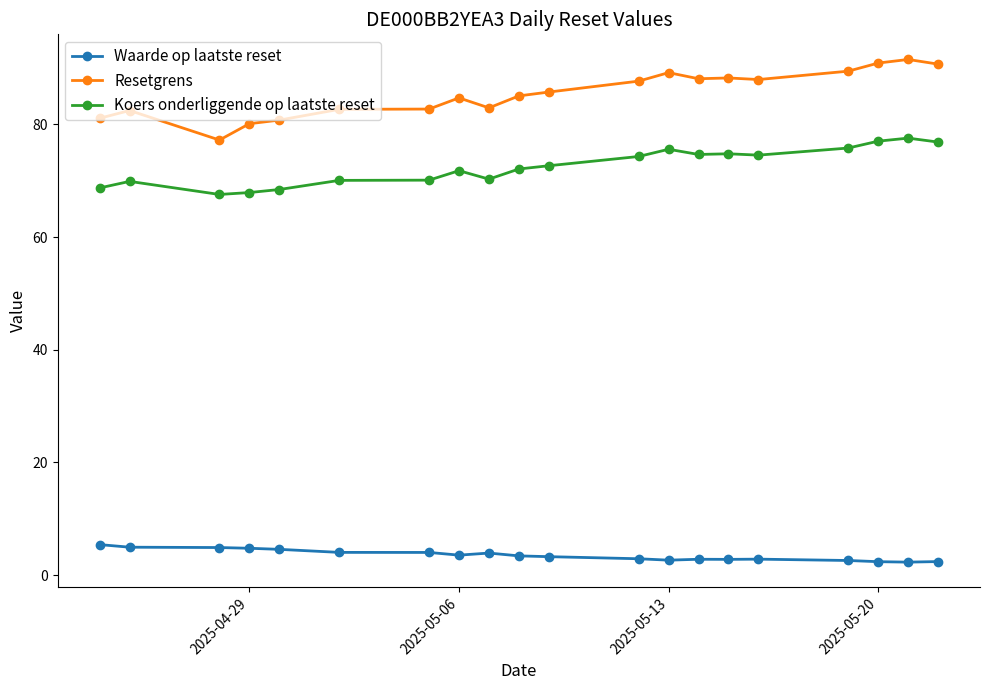

What is the minimum value shown in the chart?

2.3